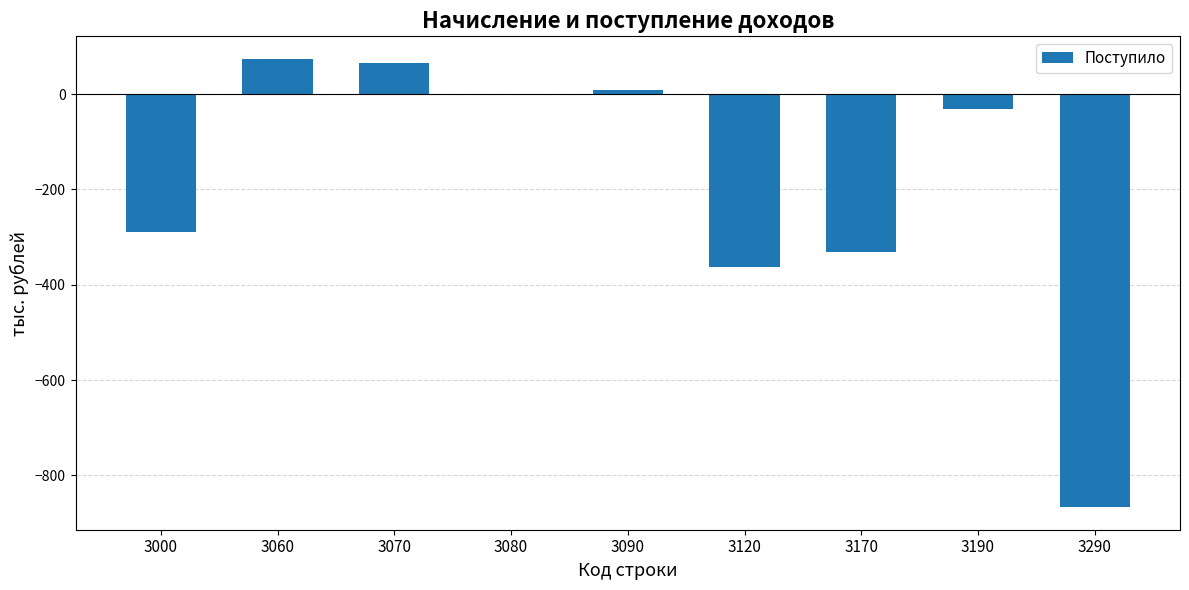

Reading left to right, list all the values displayed in this chart.

3000=-289	3060=74	3070=66	3080=-1	3090=9	3120=-363	3170=-332	3190=-31	3290=-867